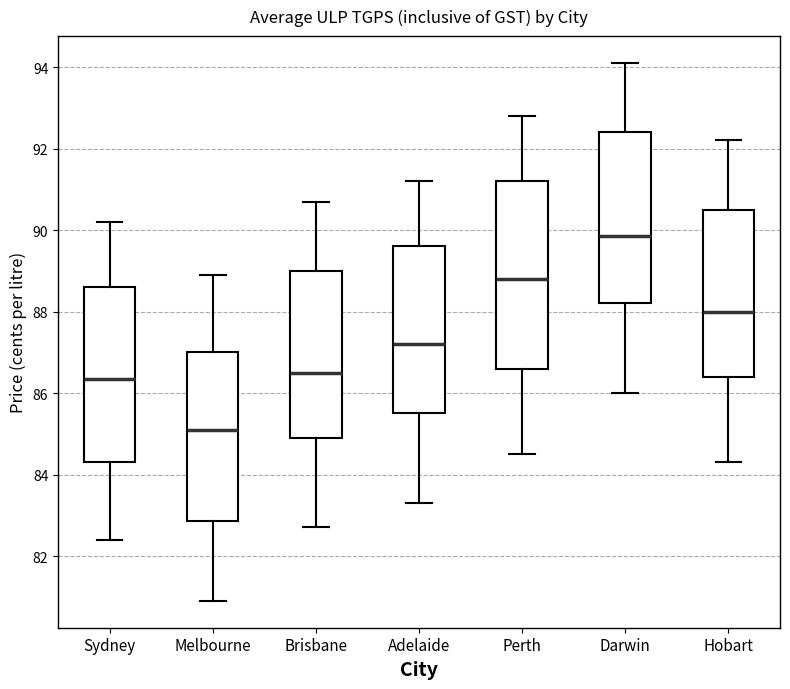

Which box has the highest median line?

Darwin